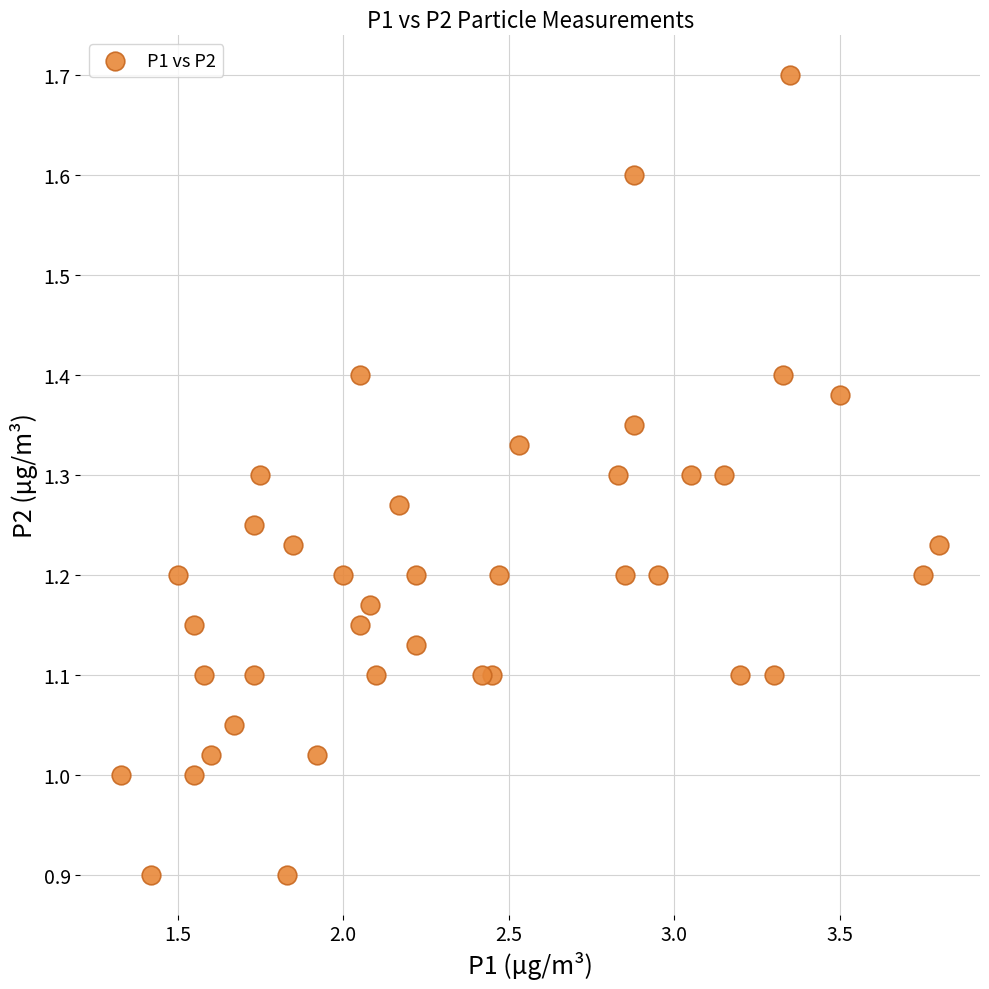

What is the range of Y values (max minus min)?

0.8